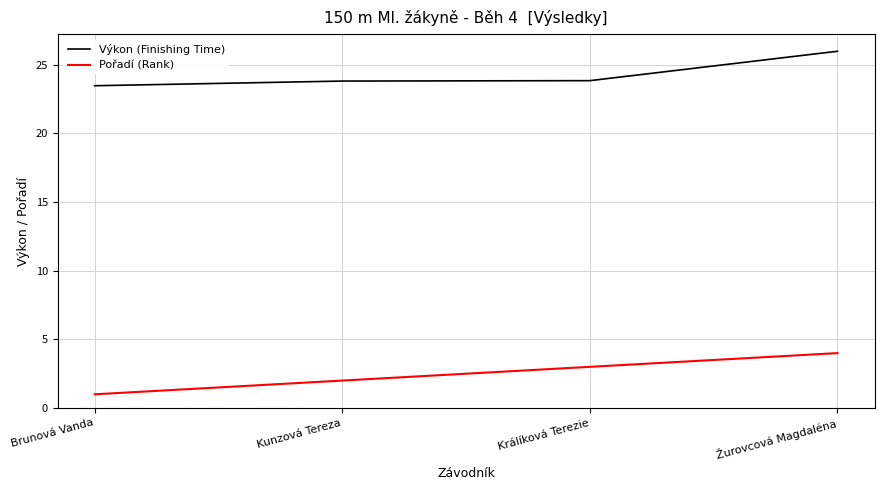

How many categories are shown in the chart?

4